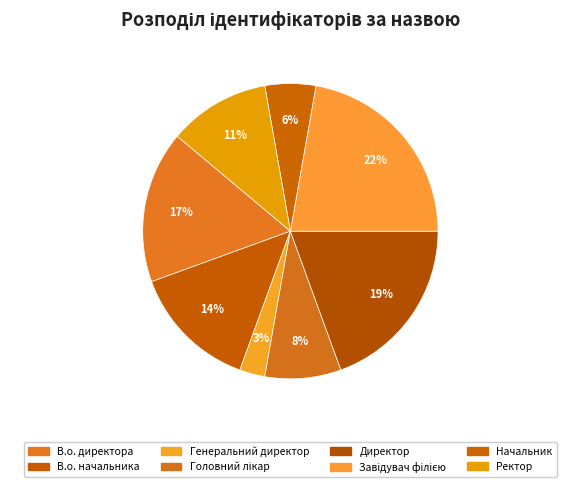

How many segments does this pie chart have?

8